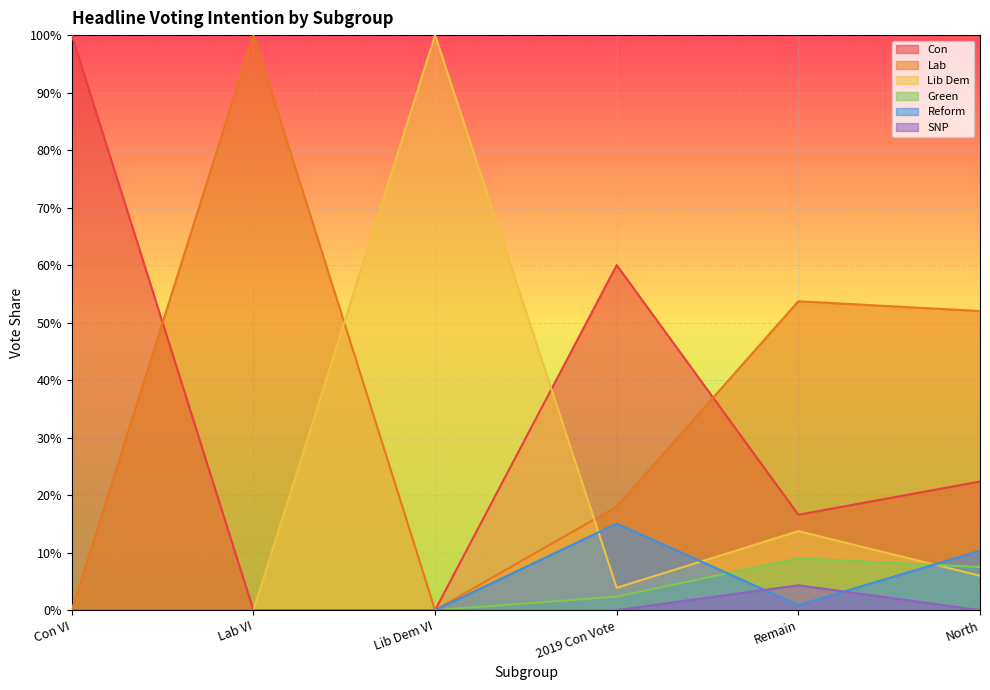

How many values in SNP are above zero?

1